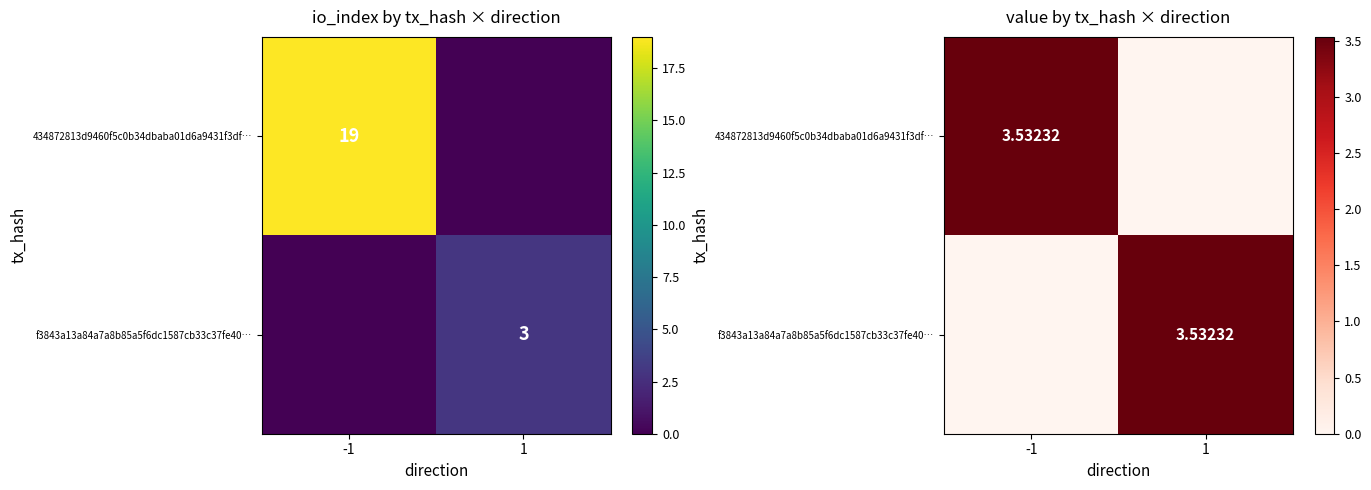

What is the sum of all f3843a13a84a7a8b85a5f6dc1587cb33c37fe40… values?

3.5